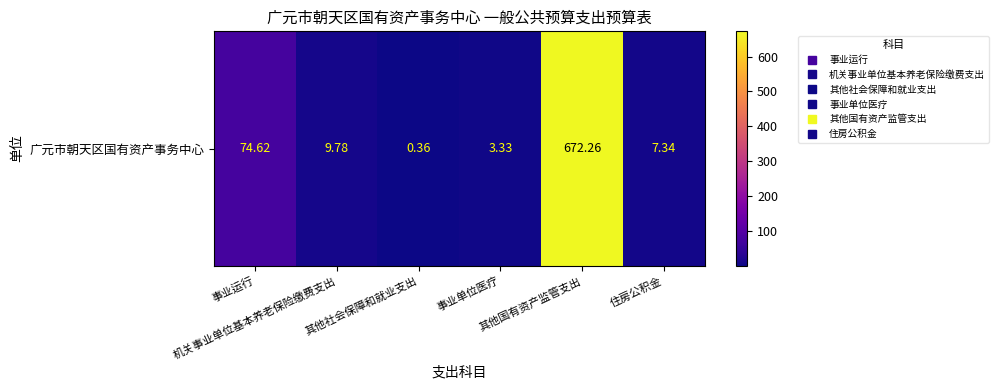

The value at 其他国有资产监管支出 is 672.3. True or false?

True